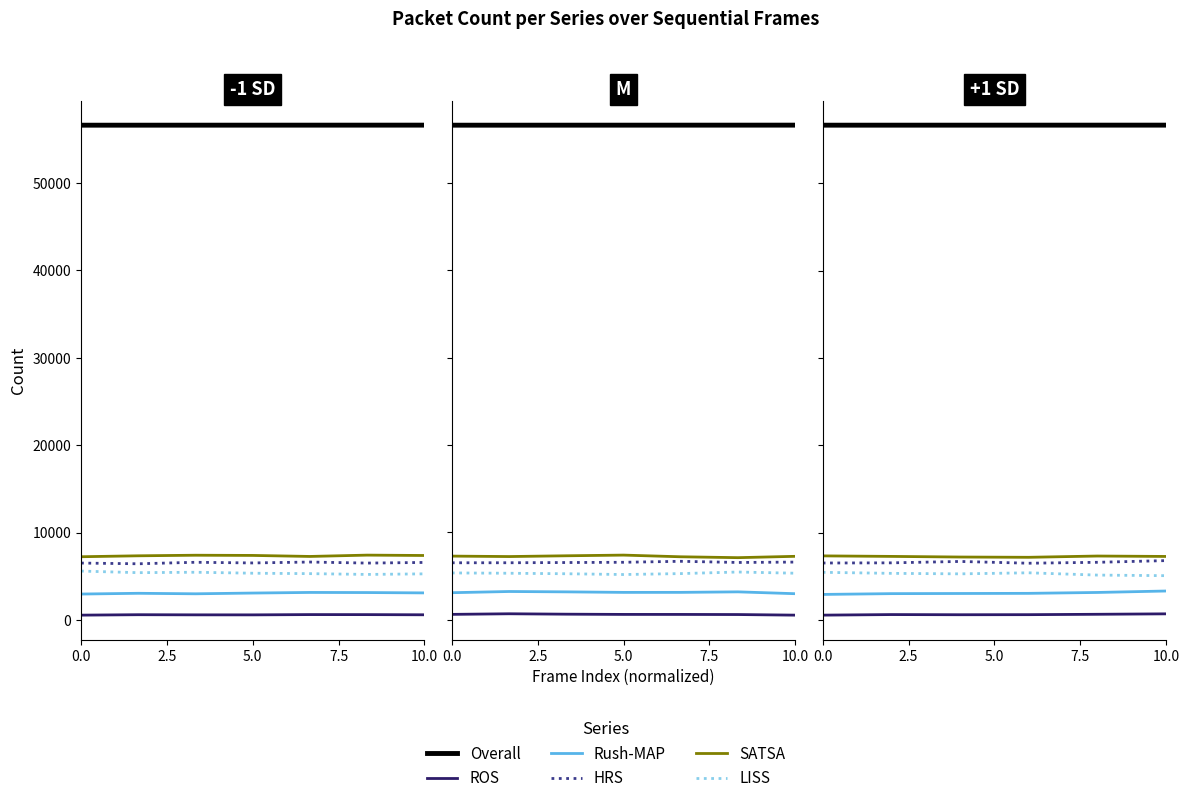

At how many categories does at least one series exceed 28056?

6